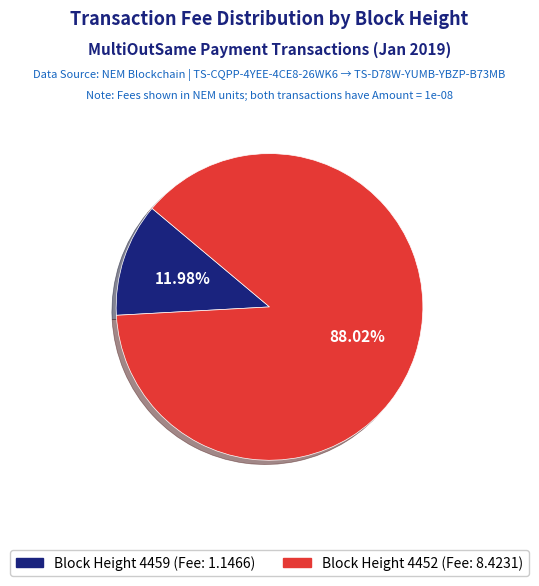

Is there a majority slice in this chart?

Yes